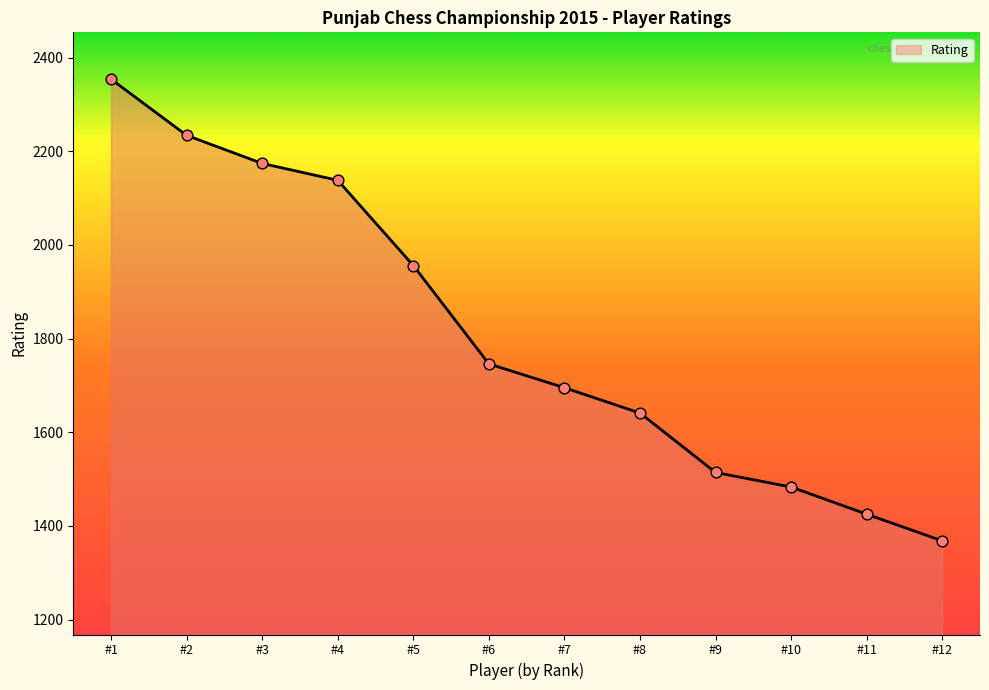

What is the change in value from #3 to #9?

-660